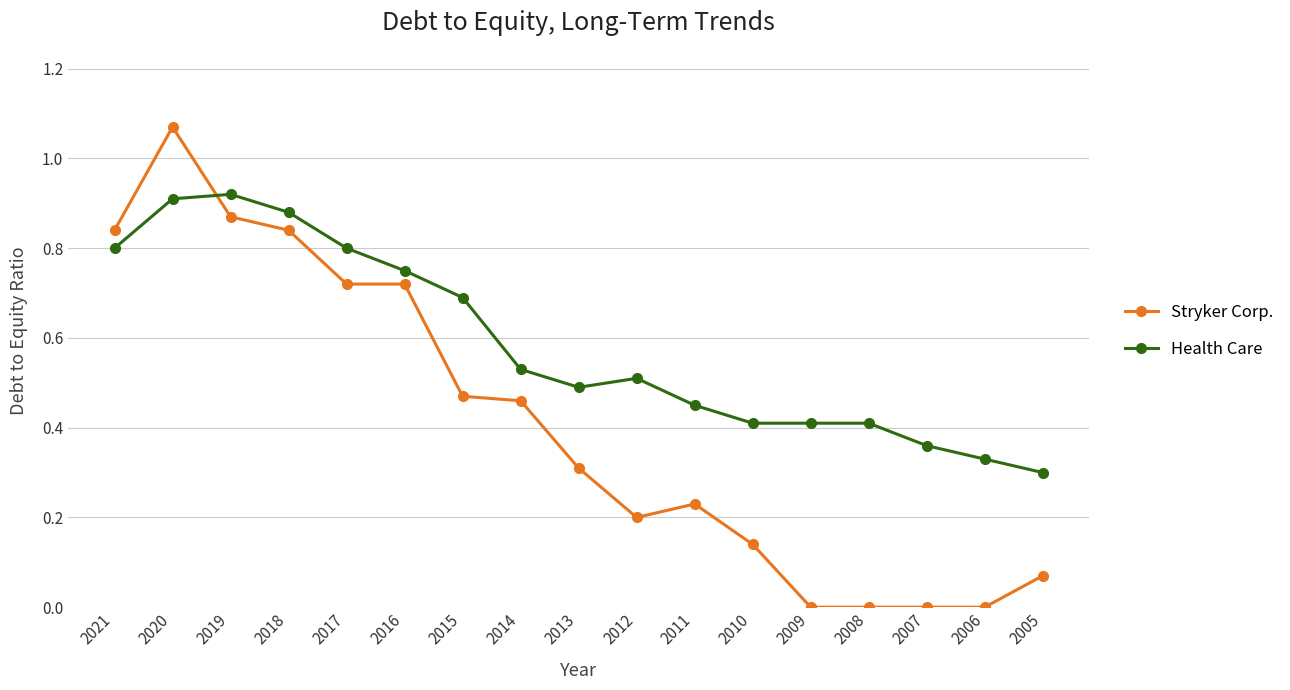

List the series in order of their overall mean, highest first.

Health Care, Stryker Corp.